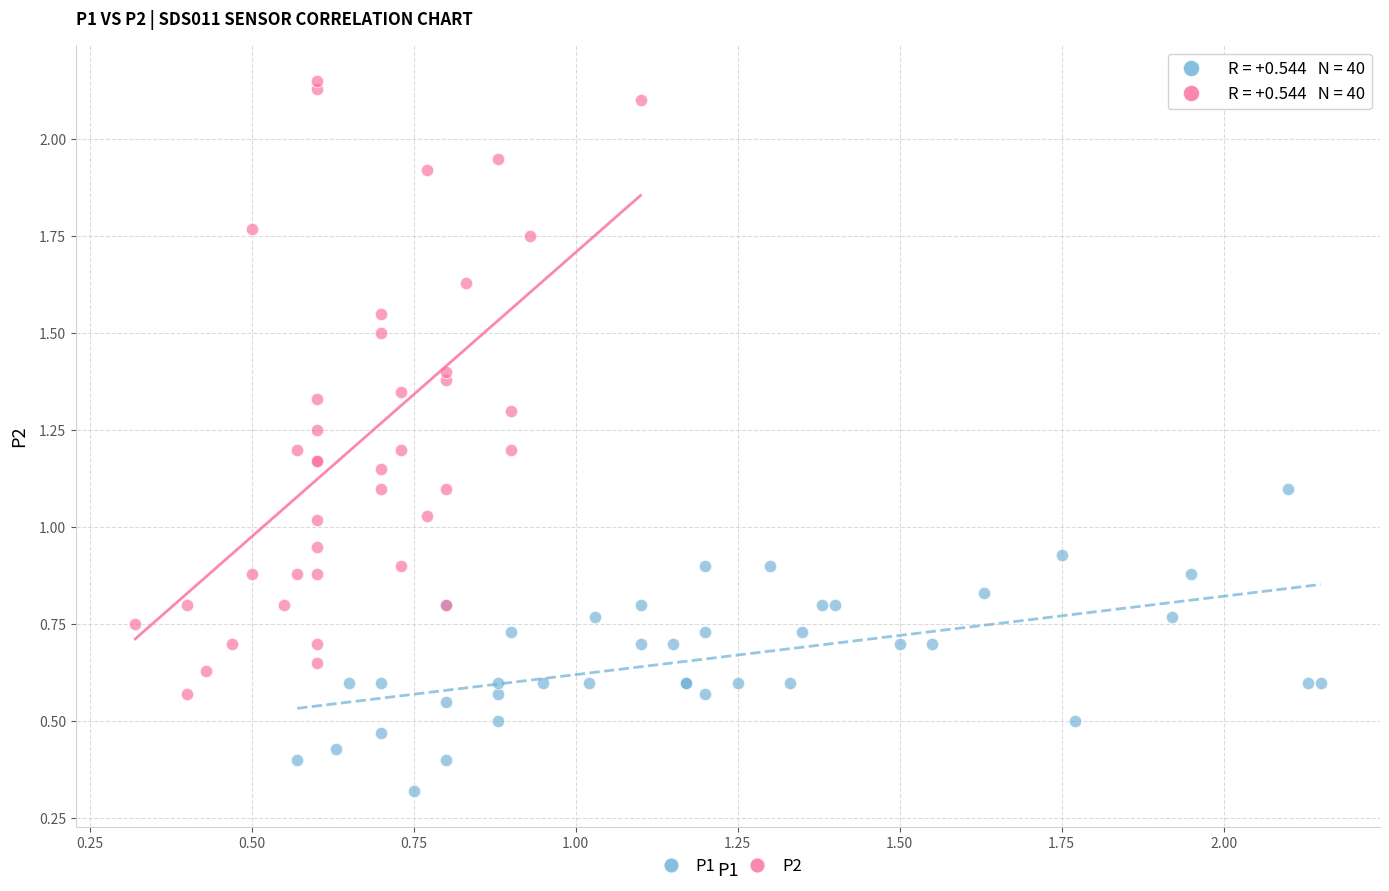

Which series reaches the maximum Y coordinate?

P2